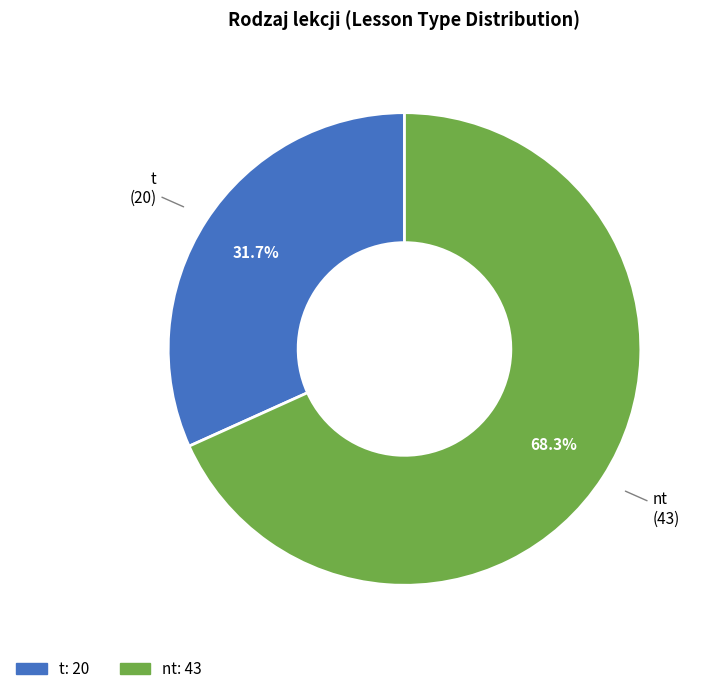

Between nt and t, which is larger?

nt